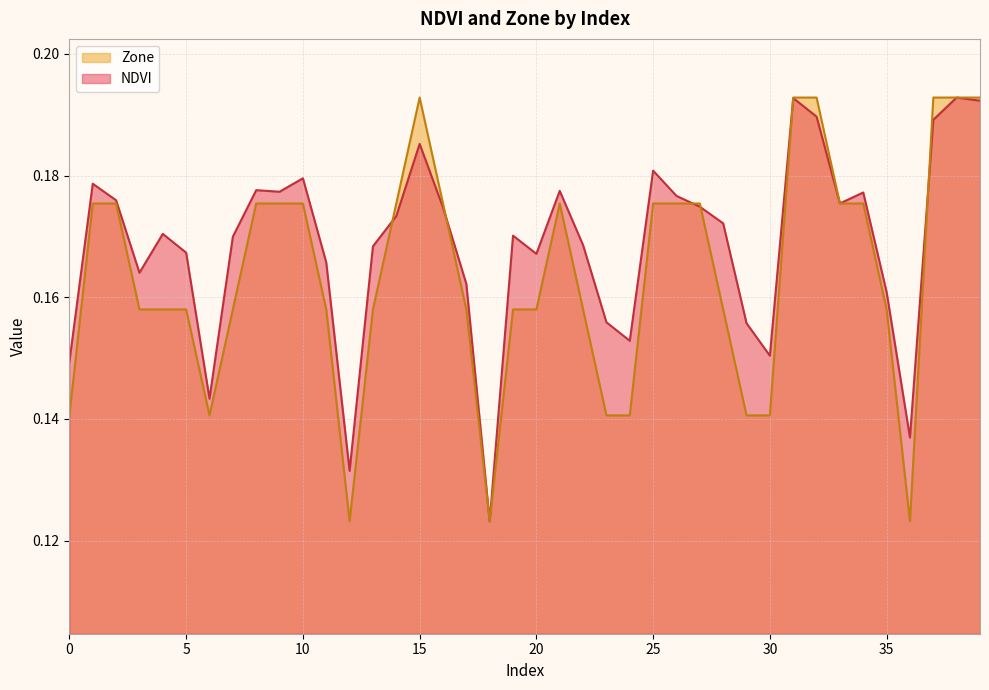

How many categories are shown in the chart?

40